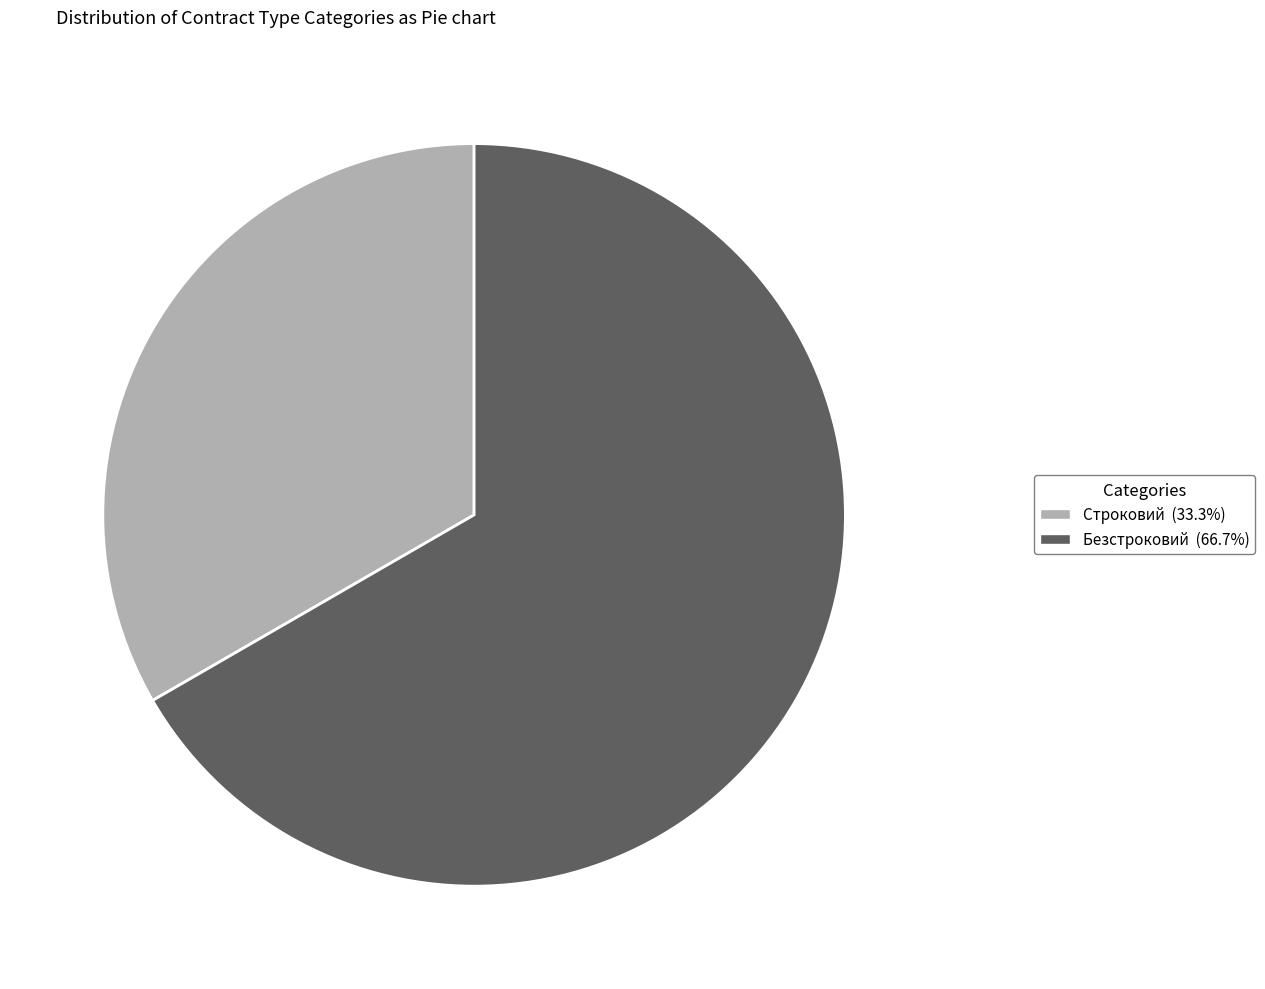

Is the sum of Строковий and Безстроковий greater than half?

Yes